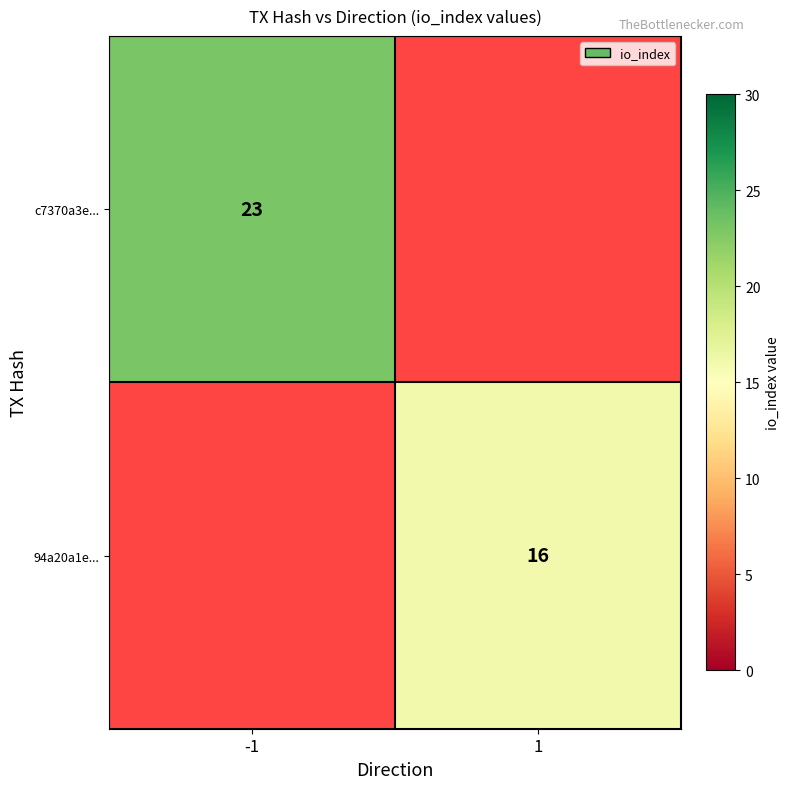

Is it true that 94a20a1e... equals 7.6 at 1?

False